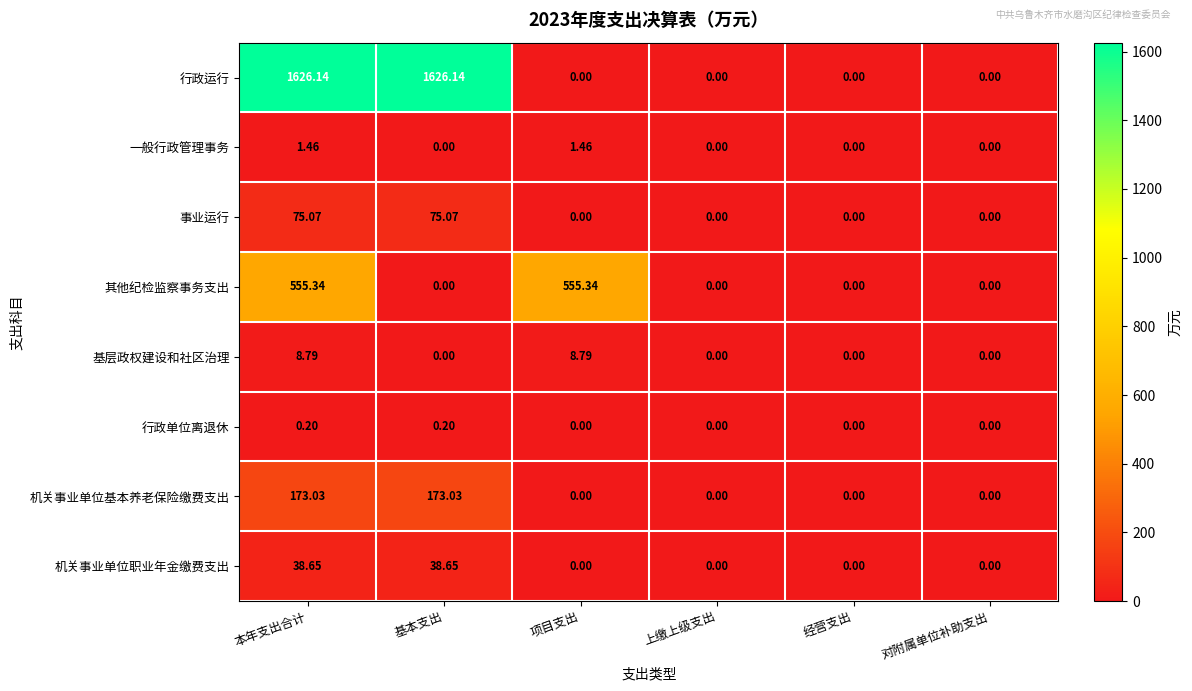

Between 基本支出 and 经营支出, which series saw the biggest shift?

行政运行